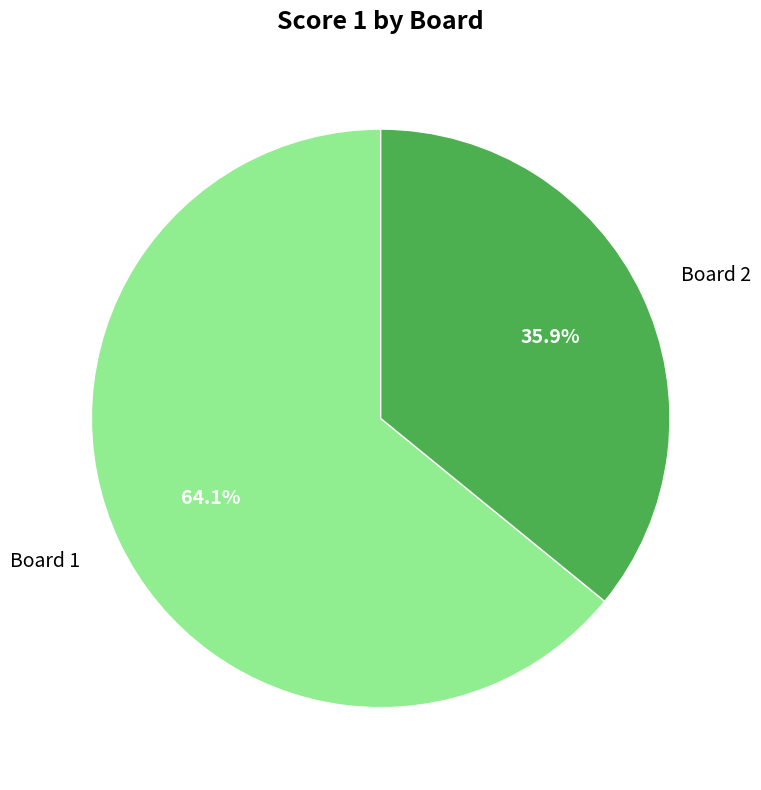

How much of the chart is everything except Board 1?

35.9%